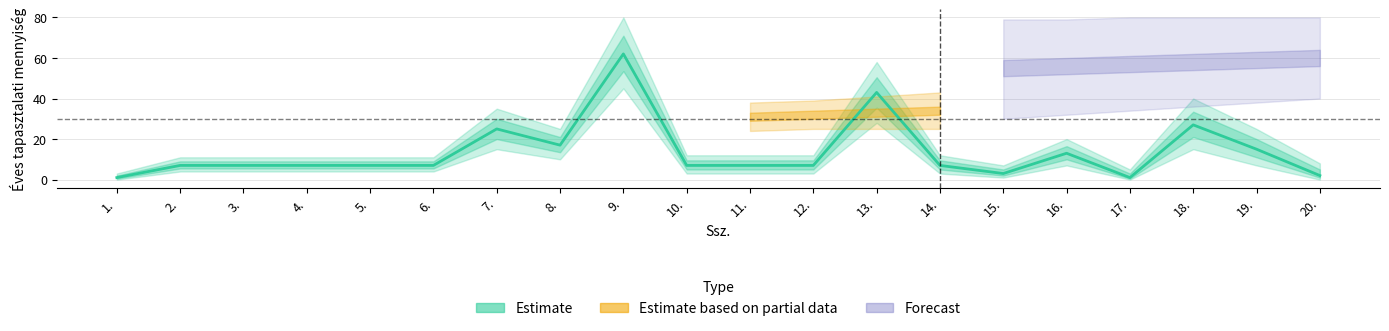

Where is the first local maximum?

7.